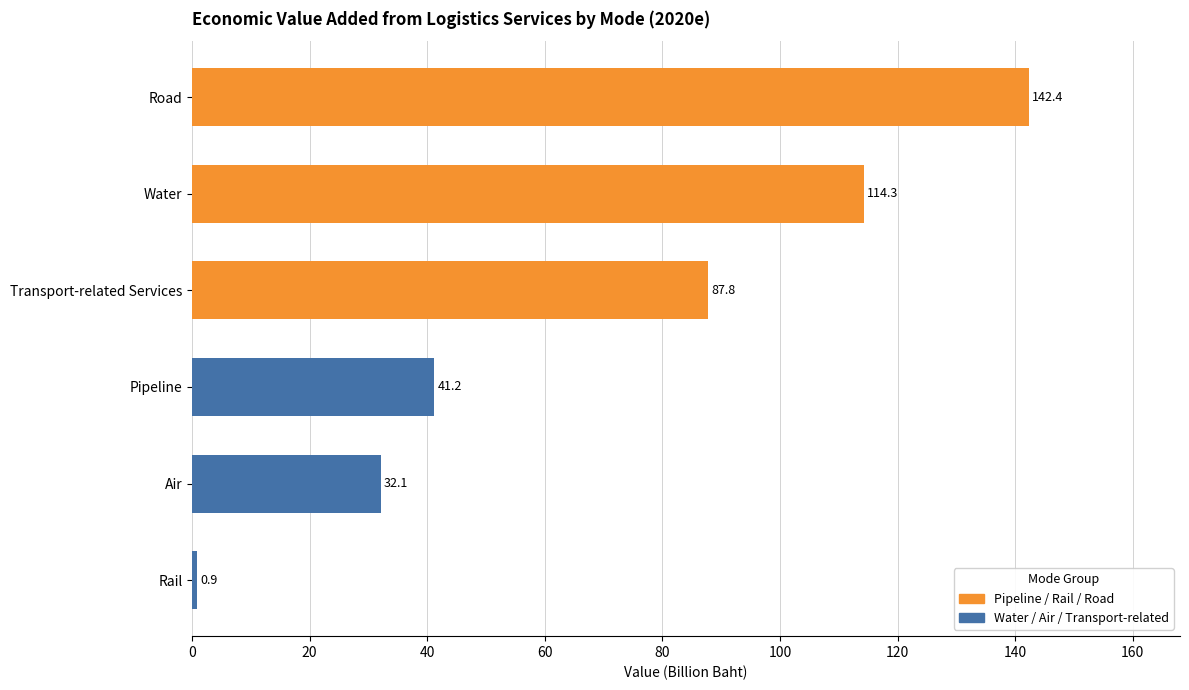

The value at Transport-related Services is 40.4. True or false?

False